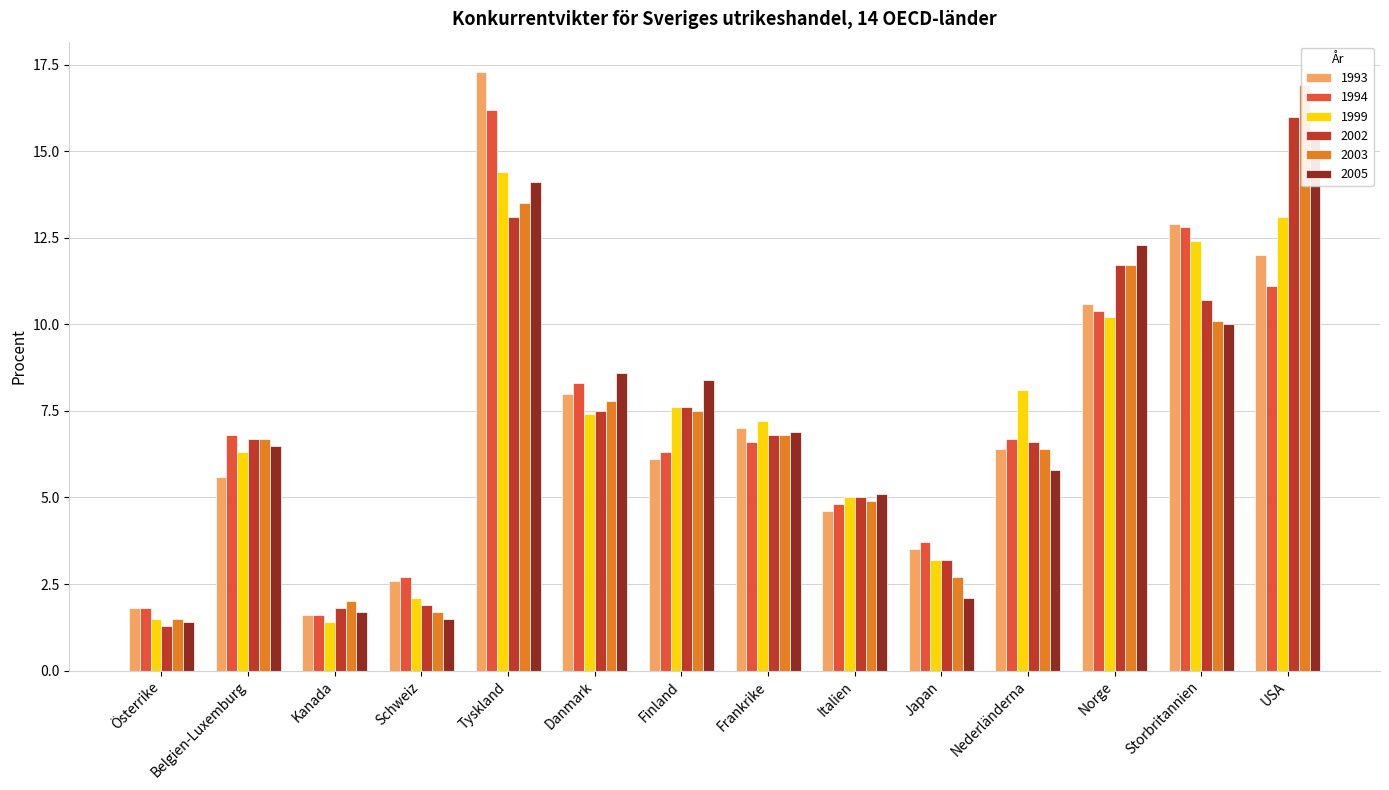

Which series has the largest range (max minus min)?

1993